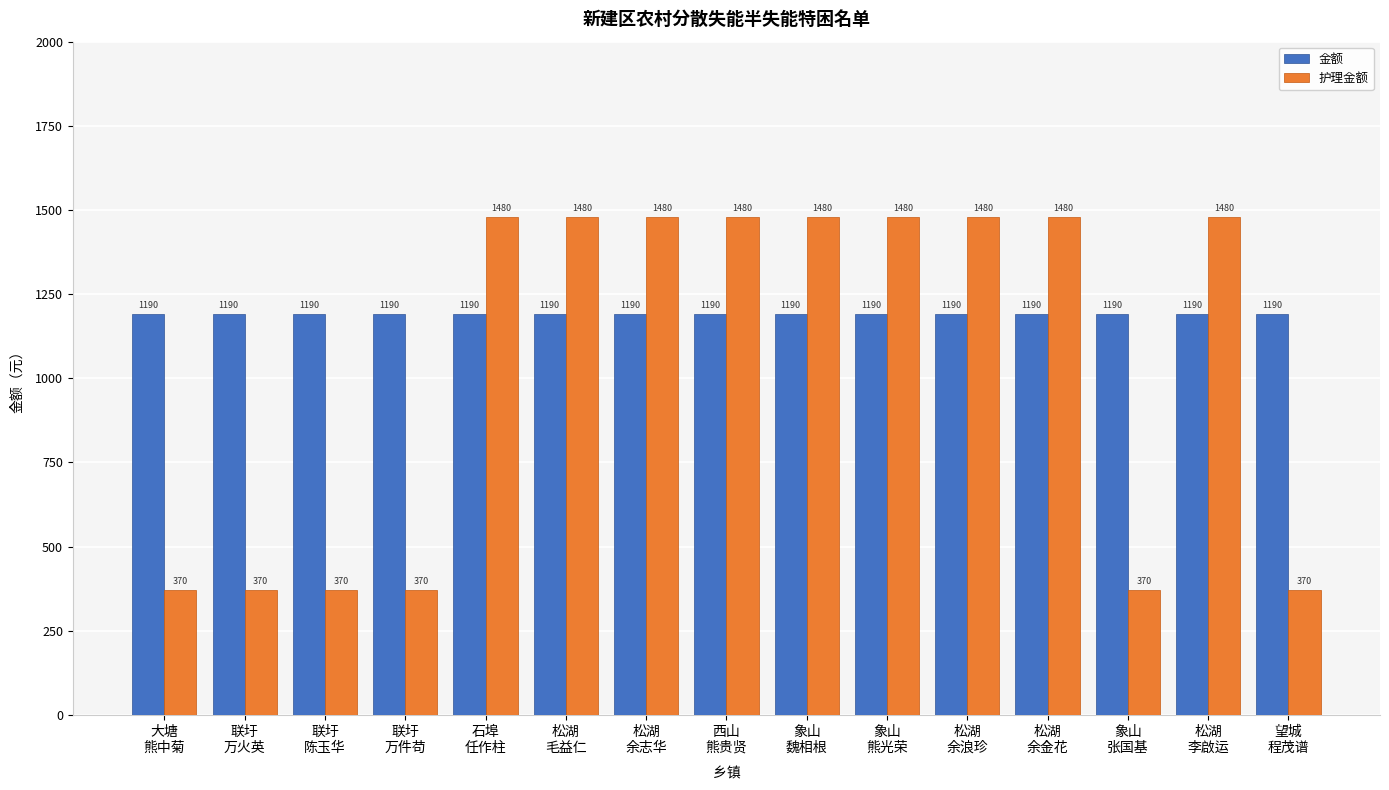

Between 松湖
余金花 and 望城
程茂谱, which series saw the biggest shift?

护理金额